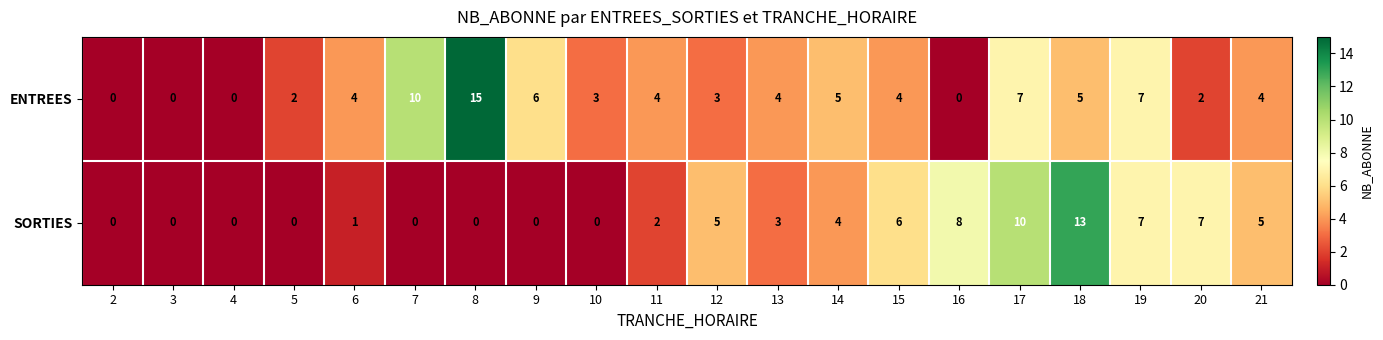

What is the sum of the SORTIES values at 6 and 19?

8